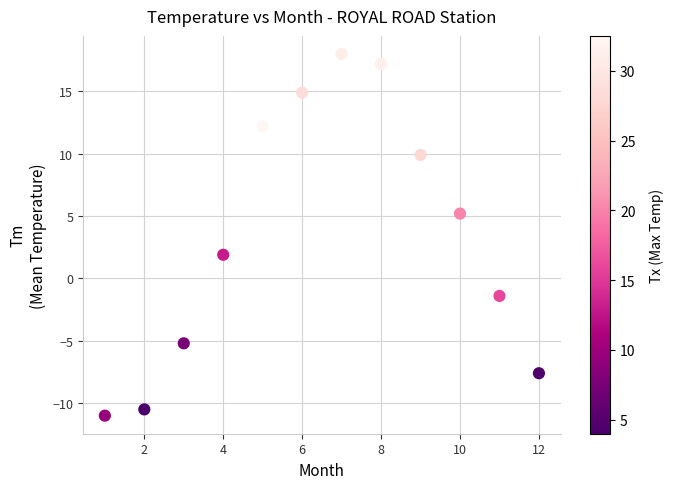

What Y value in the scatter plot is closest to 3?

1.9